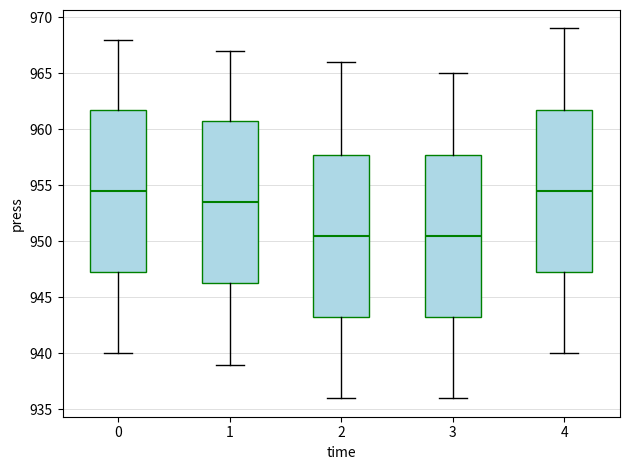

Where does the lower whisker of the box at x = 4 end on the y-axis? The values are not printed on the chart, so give them approximately, as read against the axis.

940.0